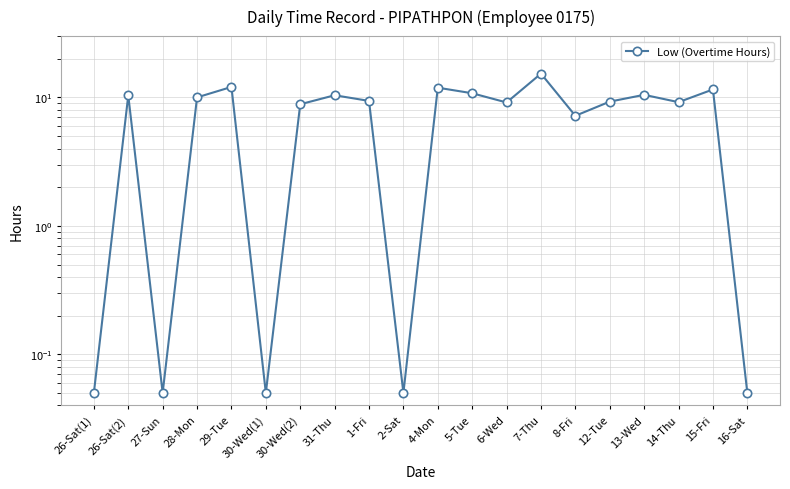

How many data points are above 9?

13